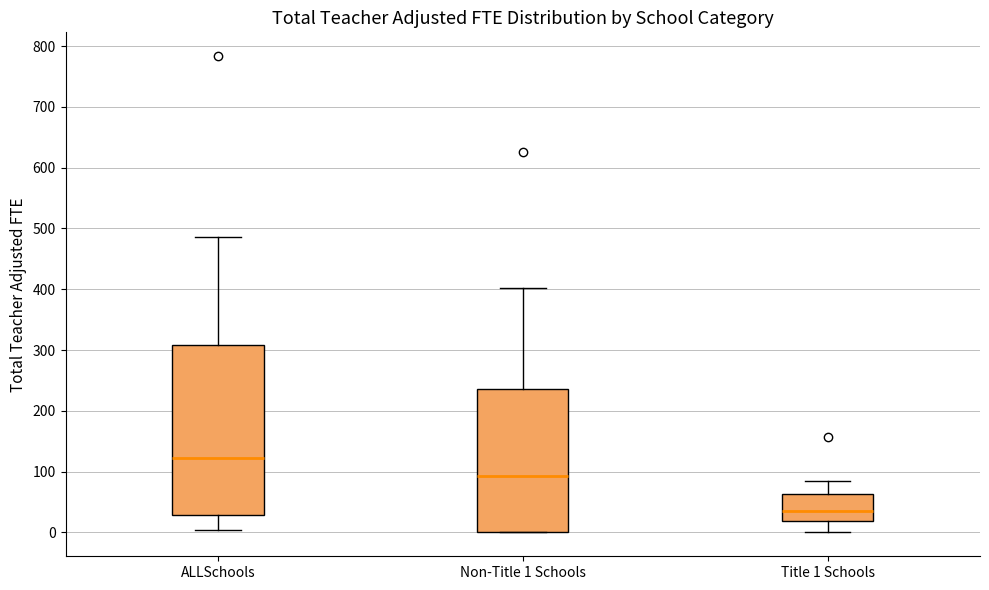

Which box is the tallest, from its lower edge to its upper edge?

ALLSchools